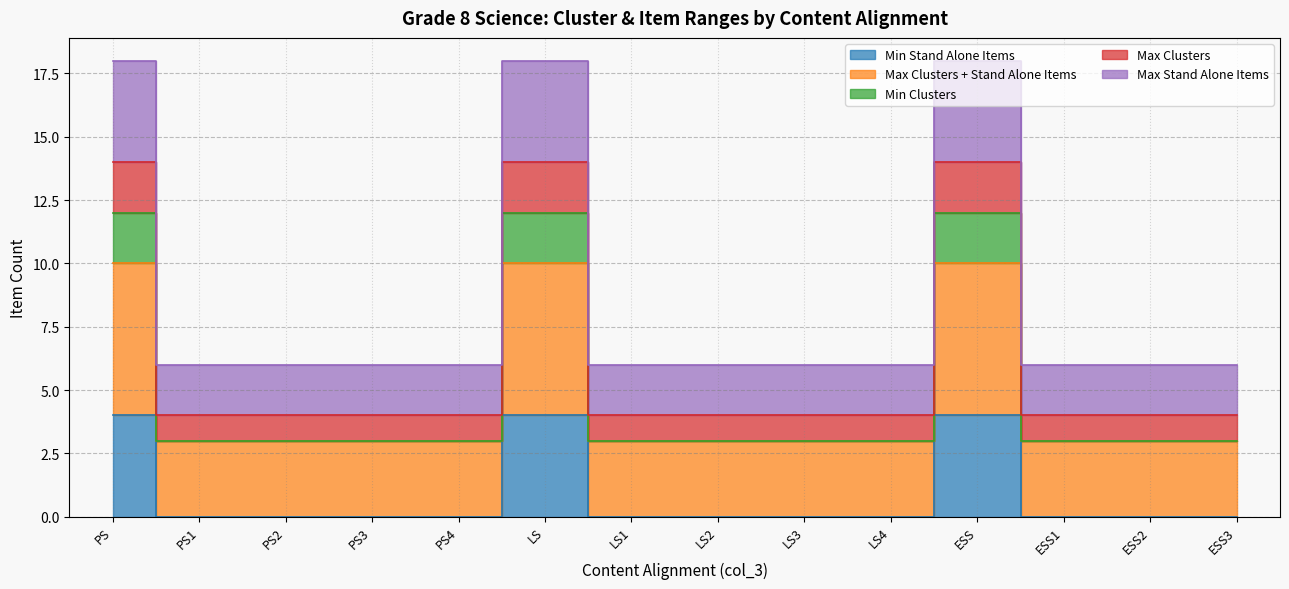

In Min Clusters, how many points are higher than both neighbors (excluding endpoints)?

2